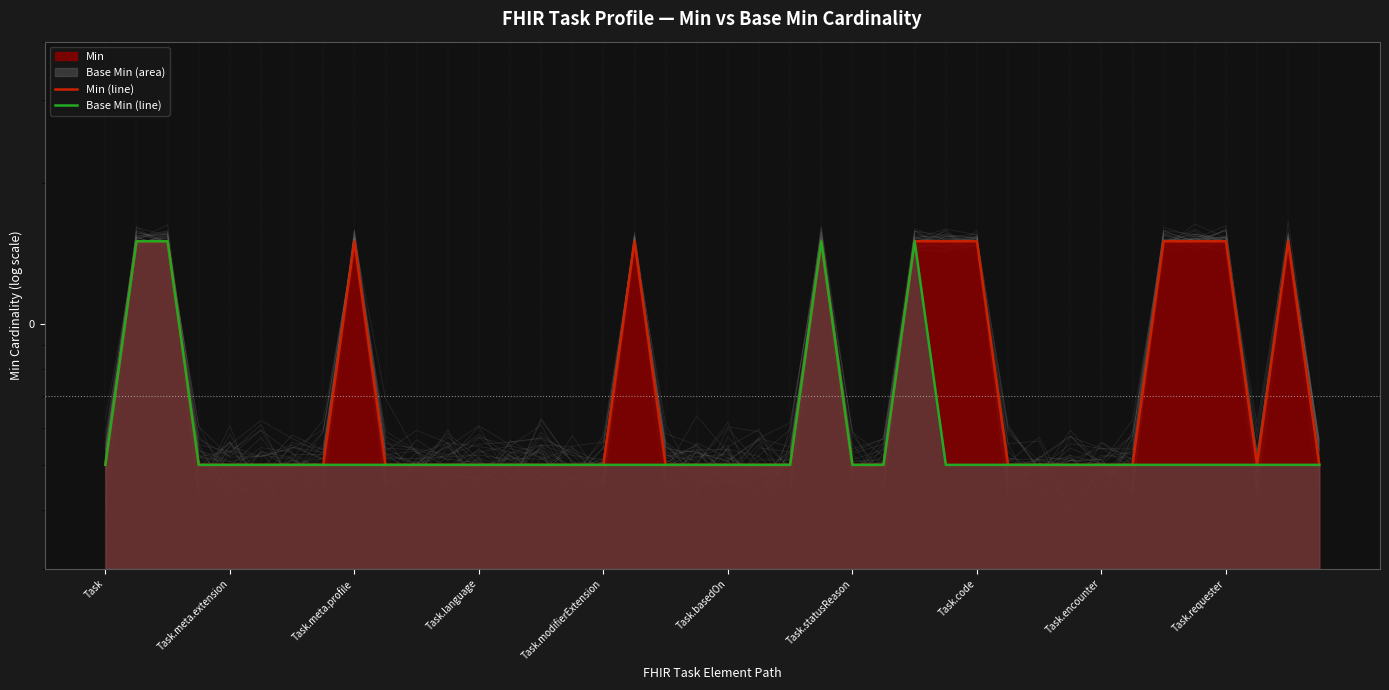

How many interior local peaks does the Base Min (line) series have?

2